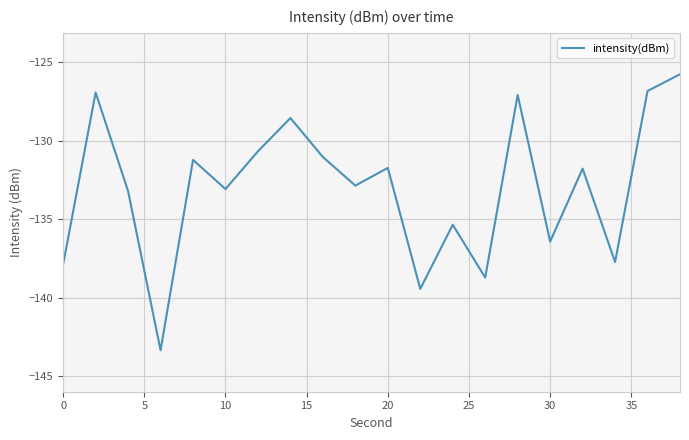

What is the sum of all values?

-2659.6